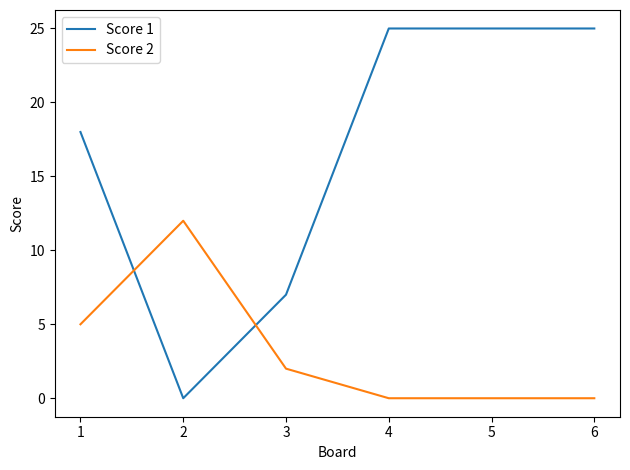

The value of Score 1 at 4 is 15. True or false?

False